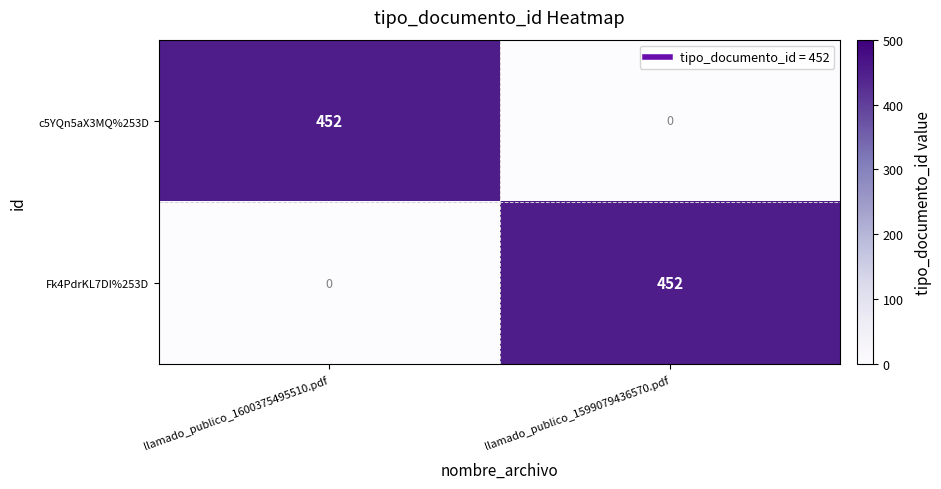

Is the value of c5YQn5aX3MQ%253D at llamado_publico_1600375495510.pdf greater than the value of Fk4PdrKL7DI%253D at llamado_publico_1600375495510.pdf?

Yes